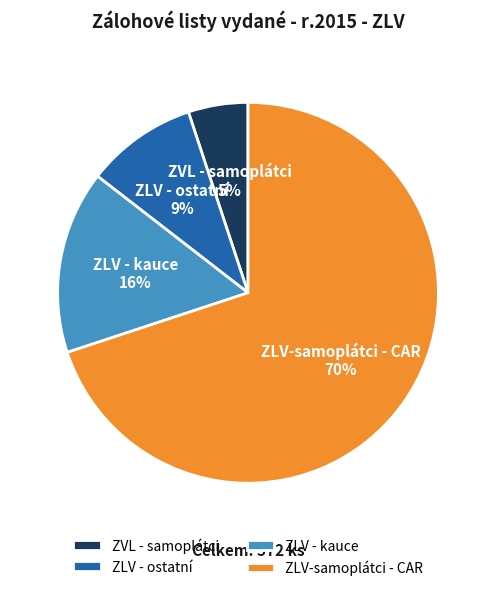

What is the smallest slice in the pie chart?

ZVL - samoplátci